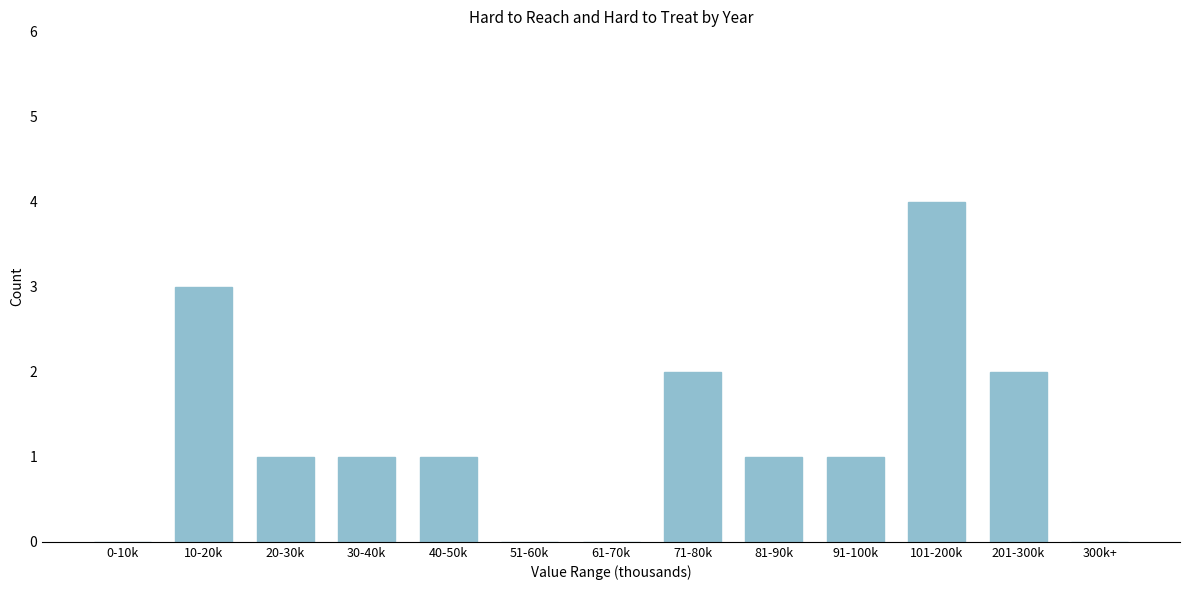

Reading right to left, what are all the values shown in this chart?

300k+=0	201-300k=2	101-200k=4	91-100k=1	81-90k=1	71-80k=2	61-70k=0	51-60k=0	40-50k=1	30-40k=1	20-30k=1	10-20k=3	0-10k=0